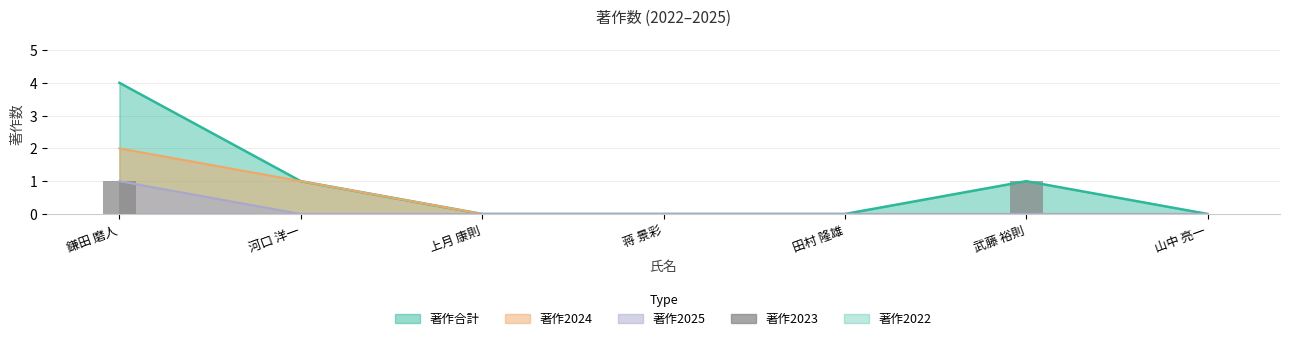

What is the value of the 1st bar from the left?

1